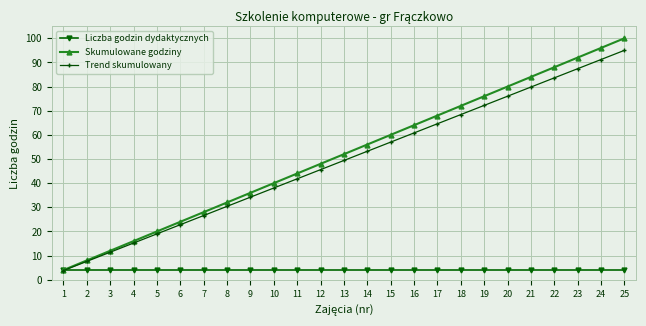

Reading right to left, transcribe all the data shown in this chart.

Liczba godzin dydaktycznych: 4.0	4.0	4.0	4.0	4.0	4.0	4.0	4.0	4.0	4.0	4.0	4.0	4.0	4.0	4.0	4.0	4.0	4.0	4.0	4.0	4.0	4.0	4.0	4.0	4.0
Skumulowane godziny: 100.0	96.0	92.0	88.0	84.0	80.0	76.0	72.0	68.0	64.0	60.0	56.0	52.0	48.0	44.0	40.0	36.0	32.0	28.0	24.0	20.0	16.0	12.0	8.0	4.0
Trend skumulowany: 95.0	91.2	87.4	83.6	79.8	76.0	72.2	68.4	64.6	60.8	57.0	53.2	49.4	45.6	41.8	38.0	34.2	30.4	26.6	22.8	19.0	15.2	11.4	7.6	3.8